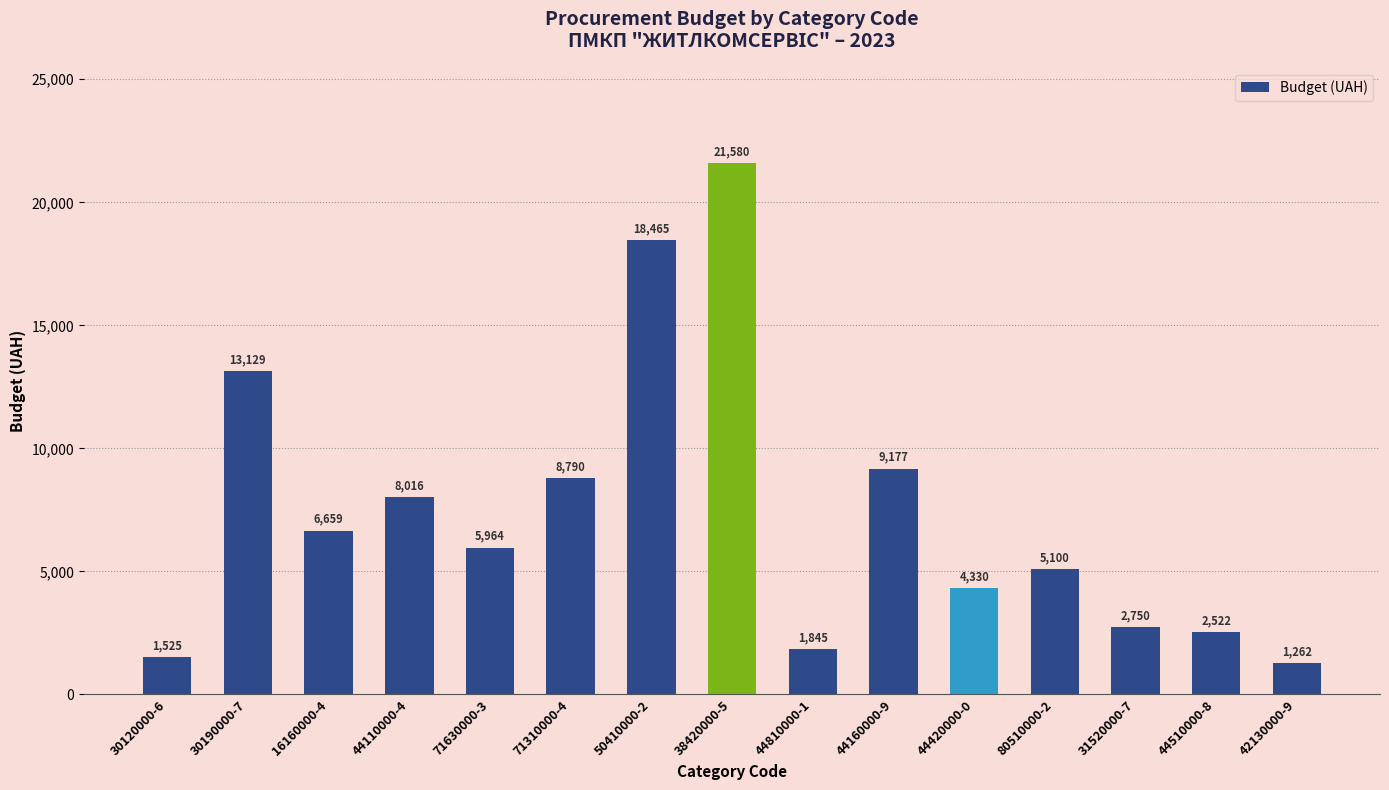

What is the difference between the second highest and second lowest values?

16940.5